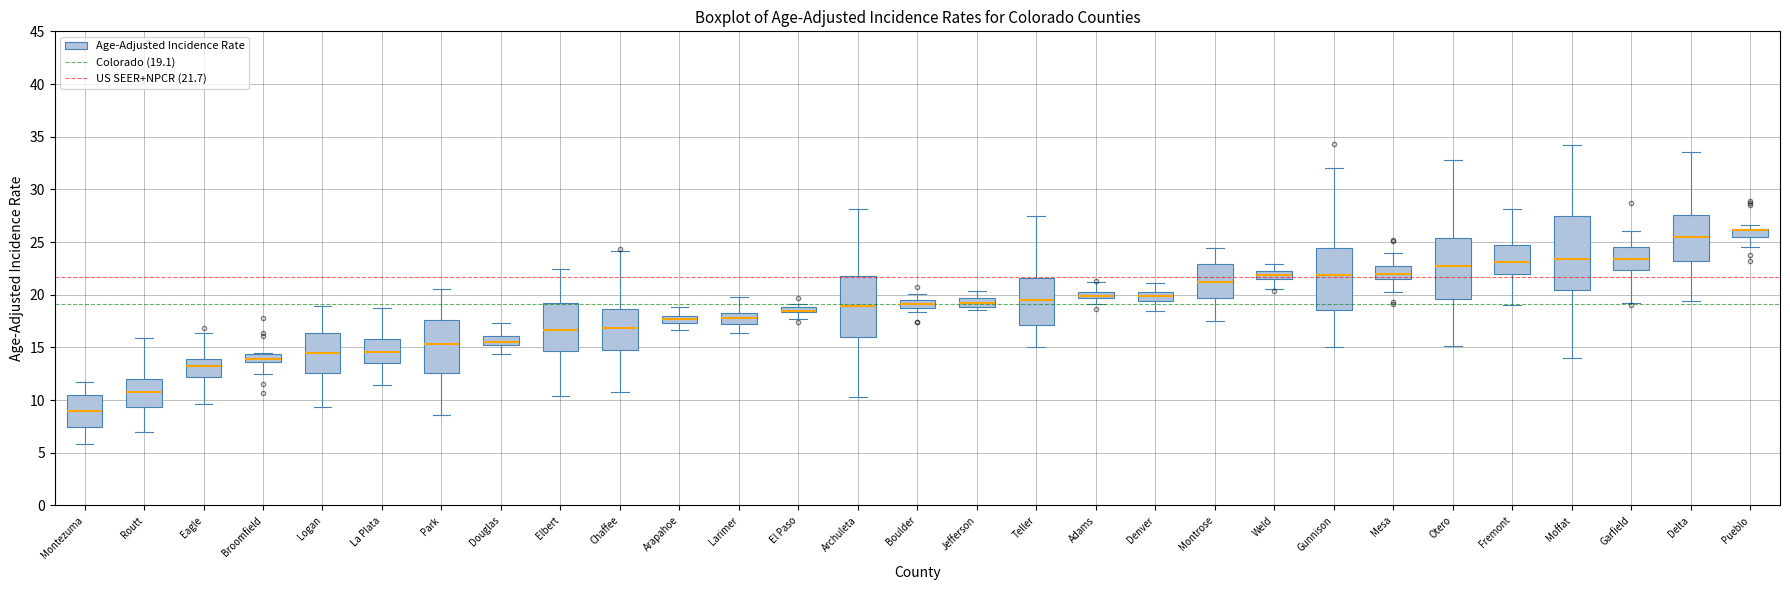

Where is the upper edge of the box for Chaffee on the y-axis? The values are not printed on the chart, so give them approximately, as read against the axis.

18.5